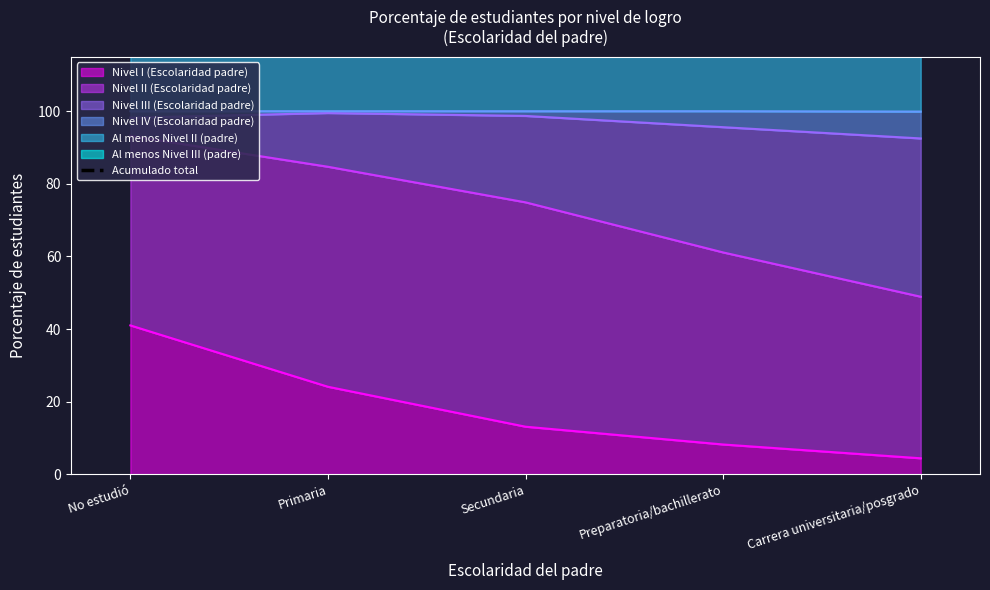

Rank the categories by Nivel I (Escolaridad padre) value from lowest to highest.

Carrera universitaria/posgrado, Preparatoria/bachillerato, Secundaria, Primaria, No estudió